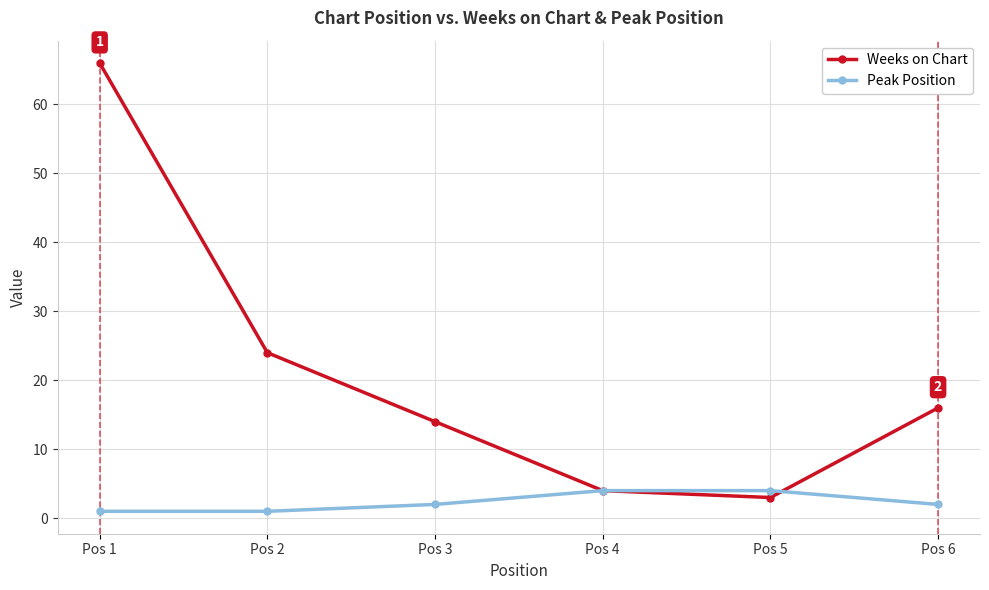

Rank the series by their maximum value, from highest to lowest.

Weeks on Chart, Peak Position